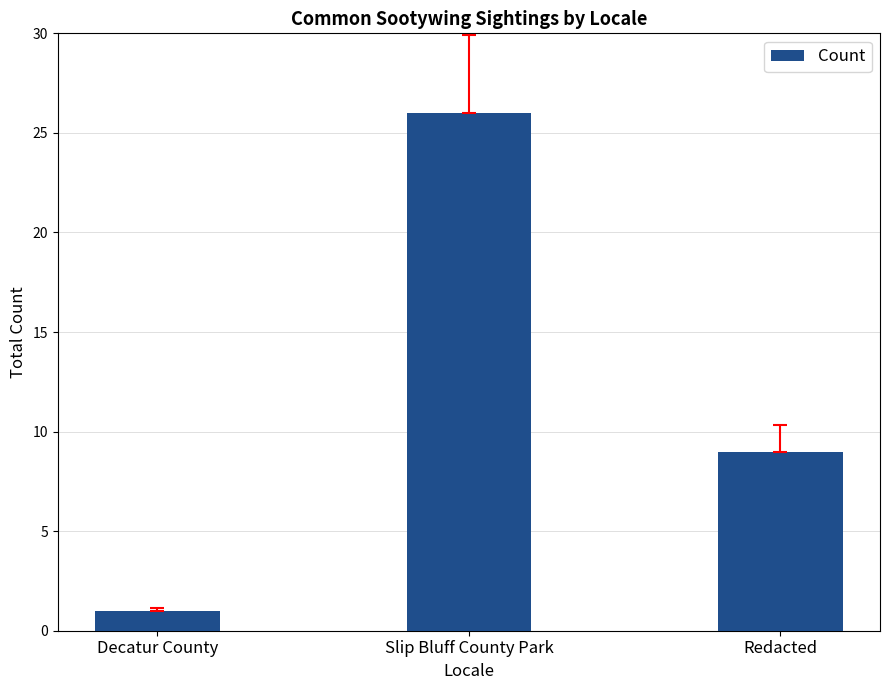

How many data points are less than 9?

1